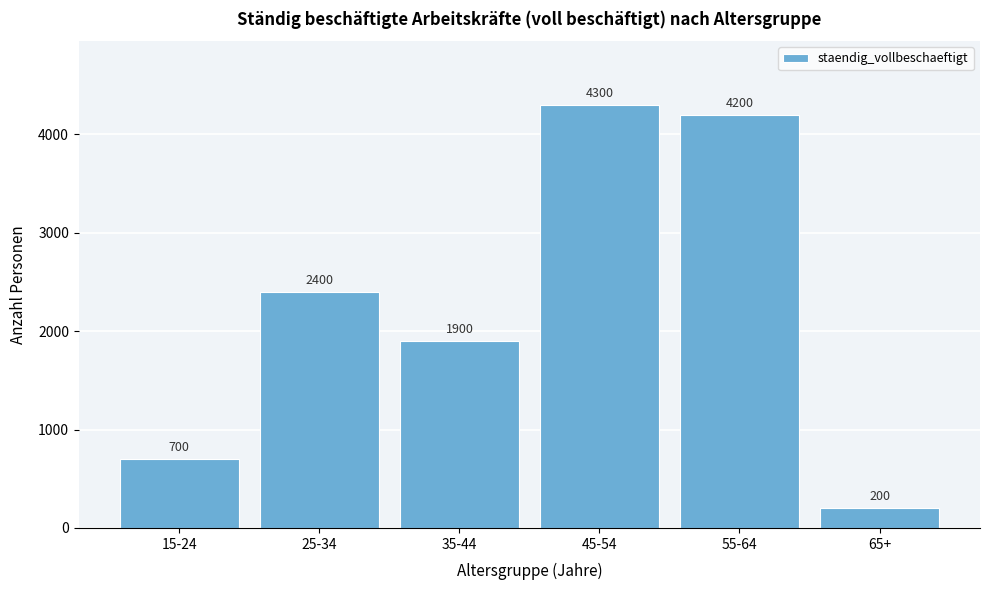

Reading left to right, what are all the values shown in this chart?

700	2400	1900	4300	4200	200